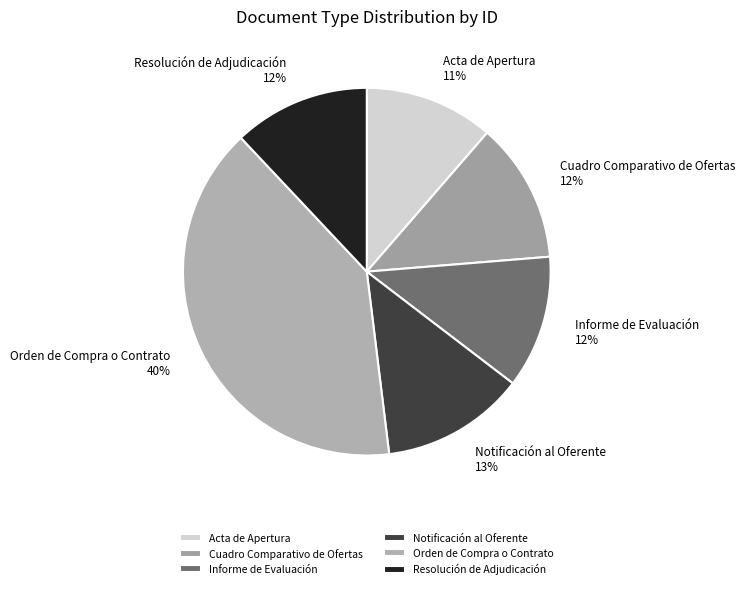

How many slices are in this pie chart?

6